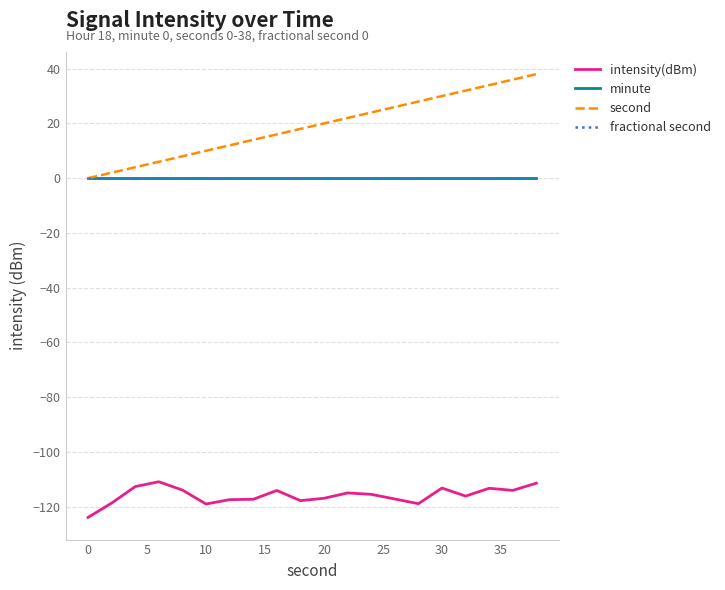

Reading left to right, list all the values displayed in this chart.

intensity(dBm): -123.9	-118.7	-112.7	-110.9	-113.9	-119.0	-117.4	-117.3	-114.1	-117.8	-116.9	-115.0	-115.5	-117.2	-118.9	-113.2	-116.1	-113.3	-114.1	-111.4
minute: 0.0	0.0	0.0	0.0	0.0	0.0	0.0	0.0	0.0	0.0	0.0	0.0	0.0	0.0	0.0	0.0	0.0	0.0	0.0	0.0
second: 0.0	2.0	4.0	6.0	8.0	10.0	12.0	14.0	16.0	18.0	20.0	22.0	24.0	26.0	28.0	30.0	32.0	34.0	36.0	38.0
fractional second: 0.0	0.0	0.0	0.0	0.0	0.0	0.0	0.0	0.0	0.0	0.0	0.0	0.0	0.0	0.0	0.0	0.0	0.0	0.0	0.0